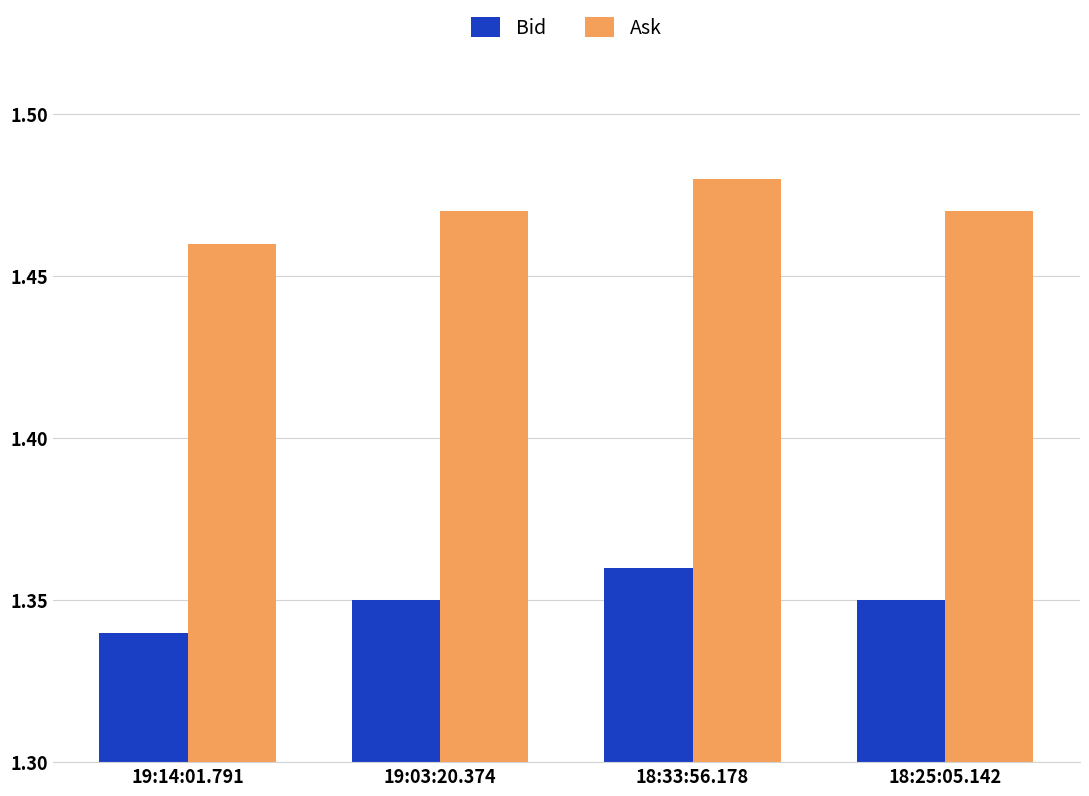

Which category has the lowest value in the Bid series?

19:14:01.791